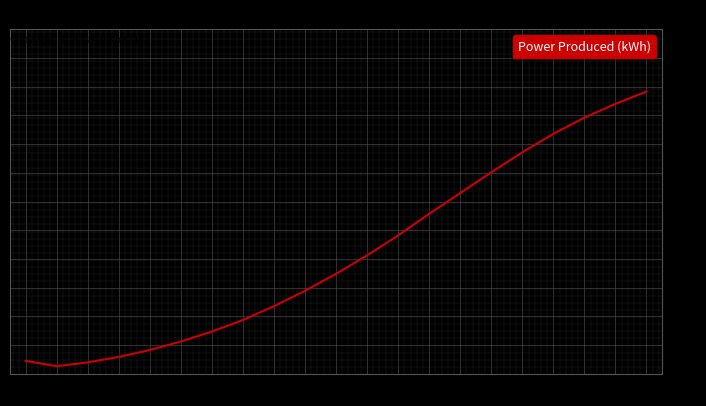

The value at 5 is 0.3. True or false?

True